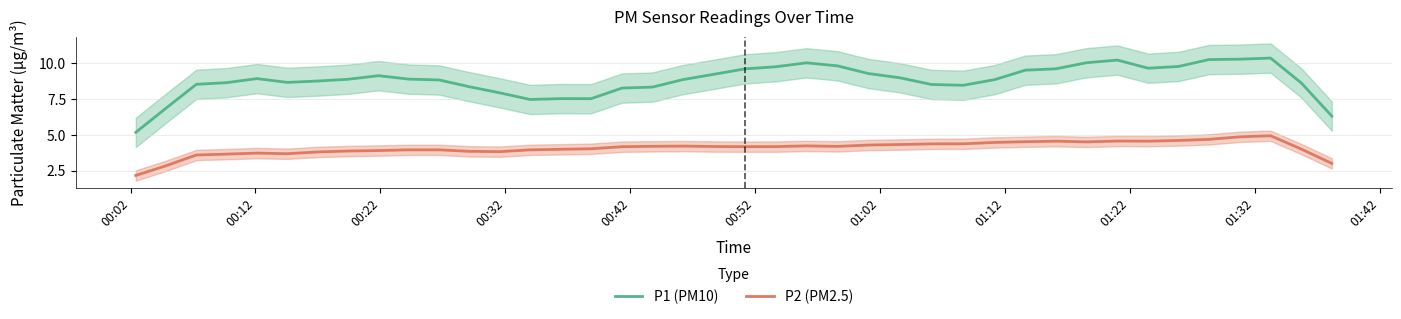

True or false: P2 (PM2.5) and P1 (PM10) cross at least once.

False